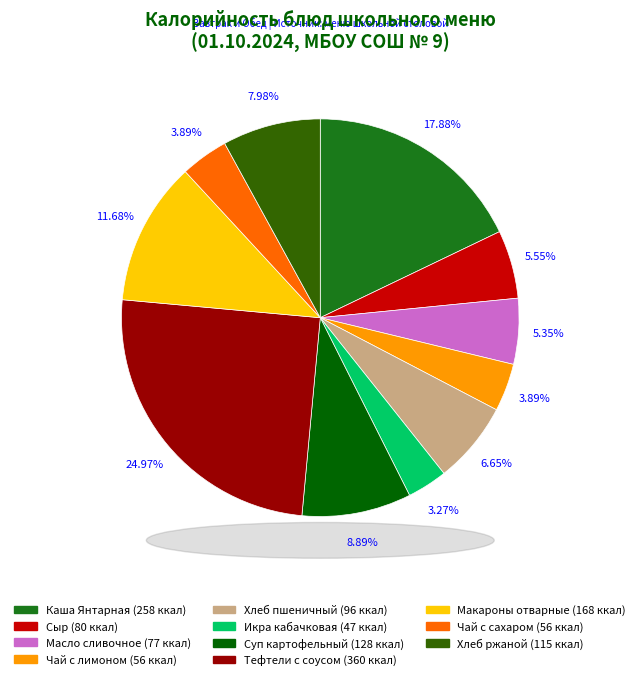

Is there a majority slice in this chart?

No